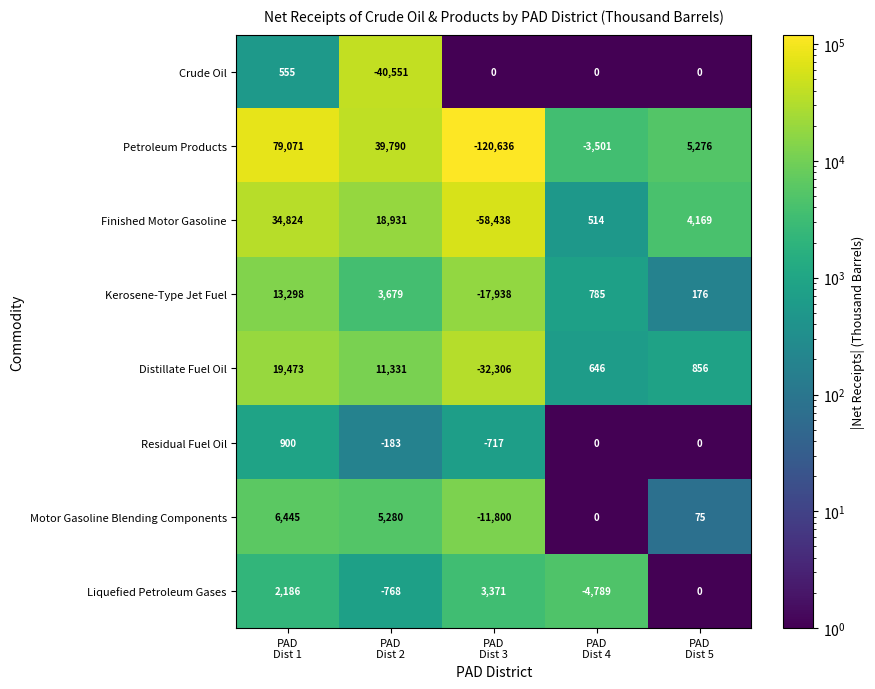

Which series has the widest spread of values?

Petroleum Products